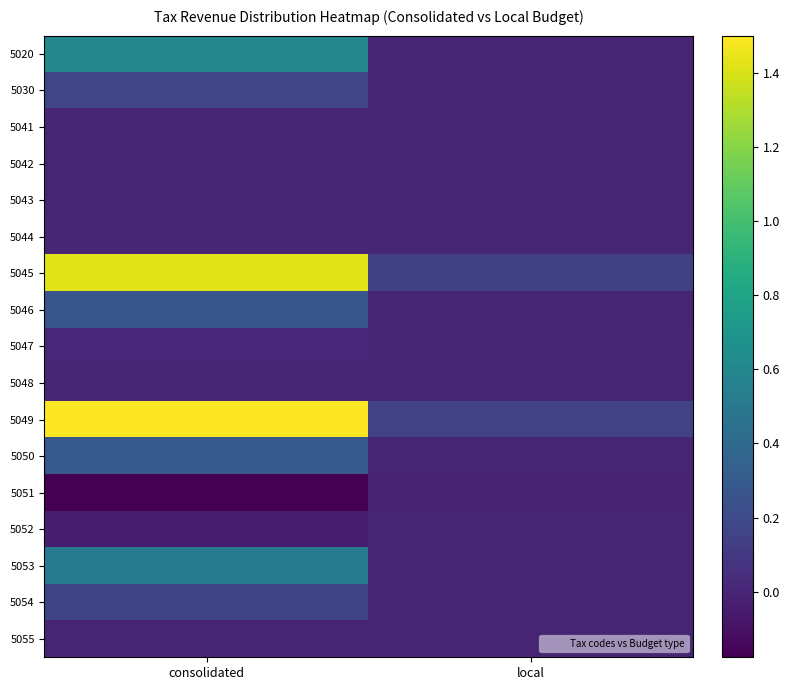

How many data points does each series have?

2